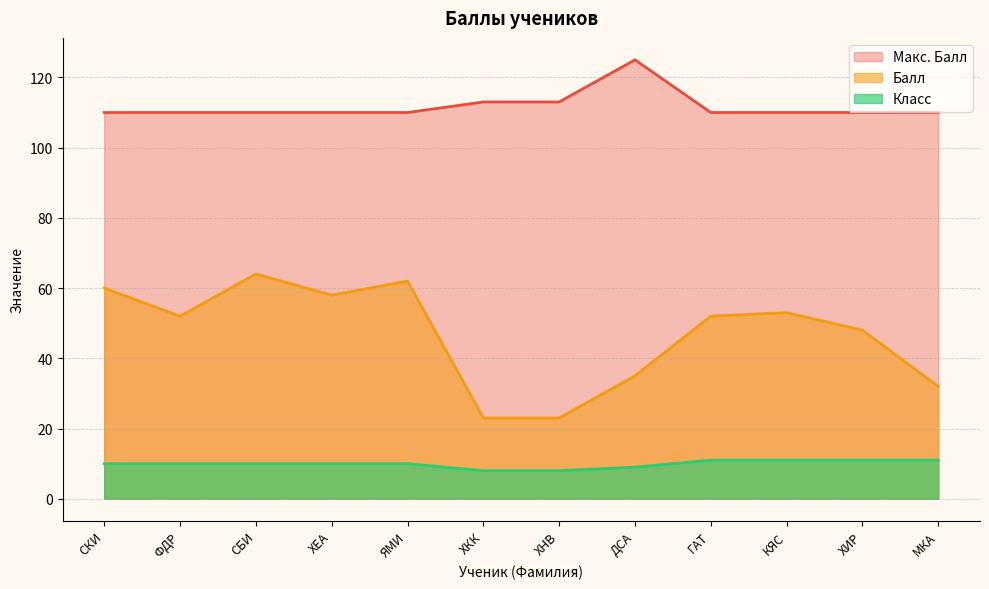

At which category does Балл reach its first local valley?

ФДР